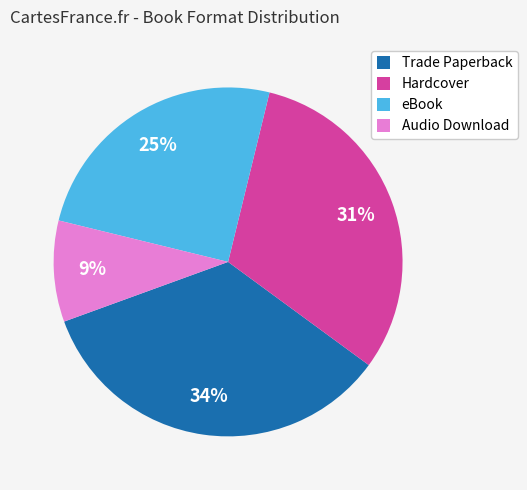

To the nearest percent, what portion does Trade Paperback represent?

34%